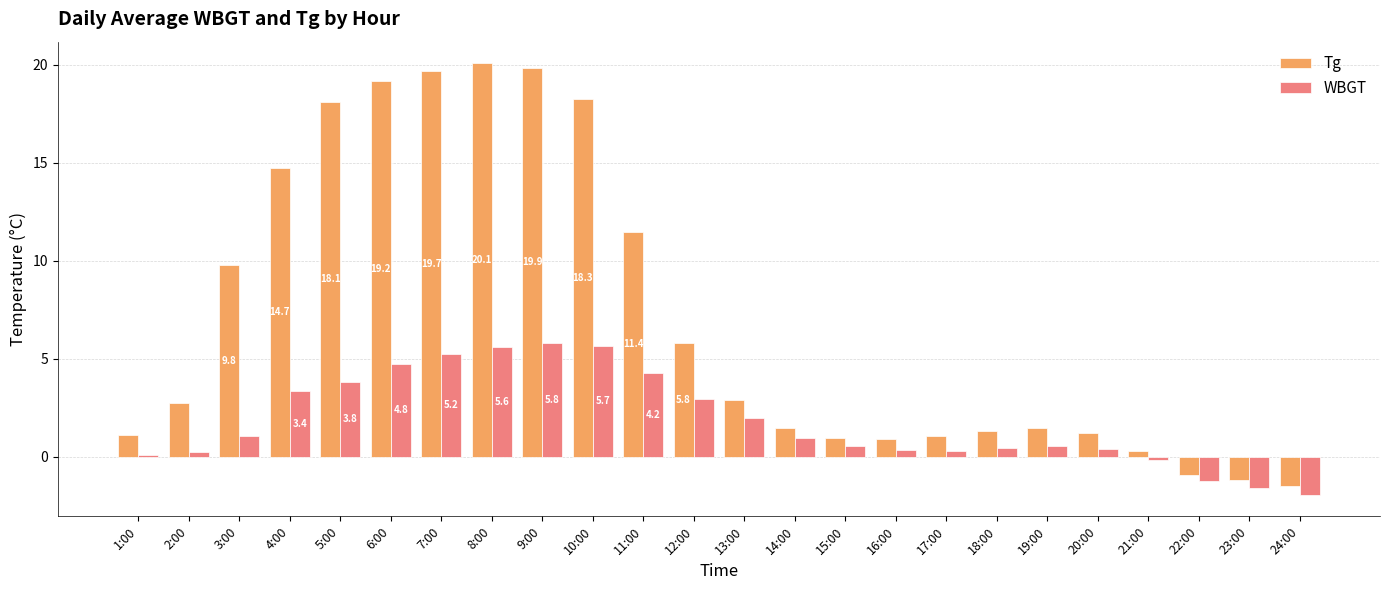

The value of Tg at 13:00 is 2.9. True or false?

True